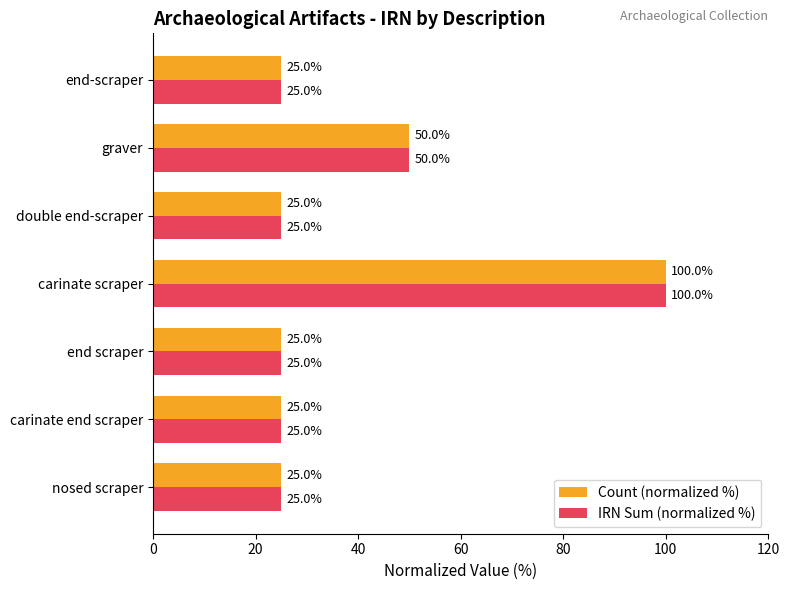

What is the smallest value displayed?

25.0